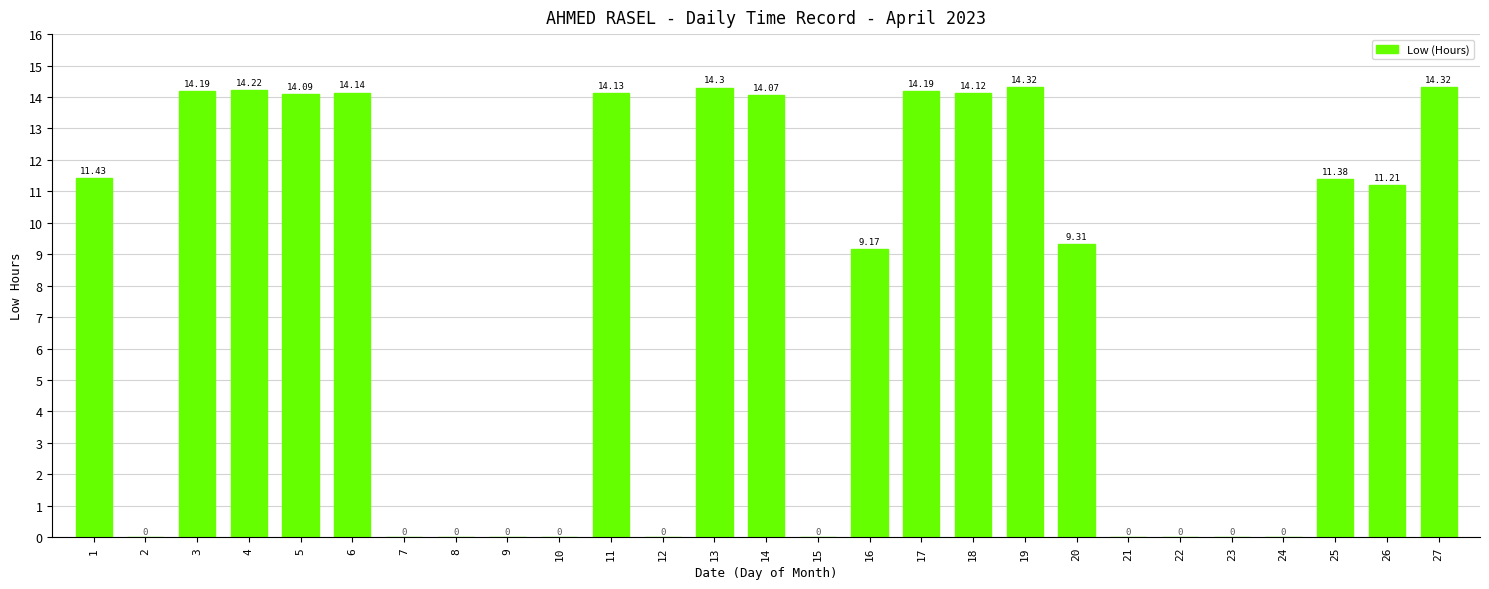

What is the difference between the values at 16 and 14?

4.9